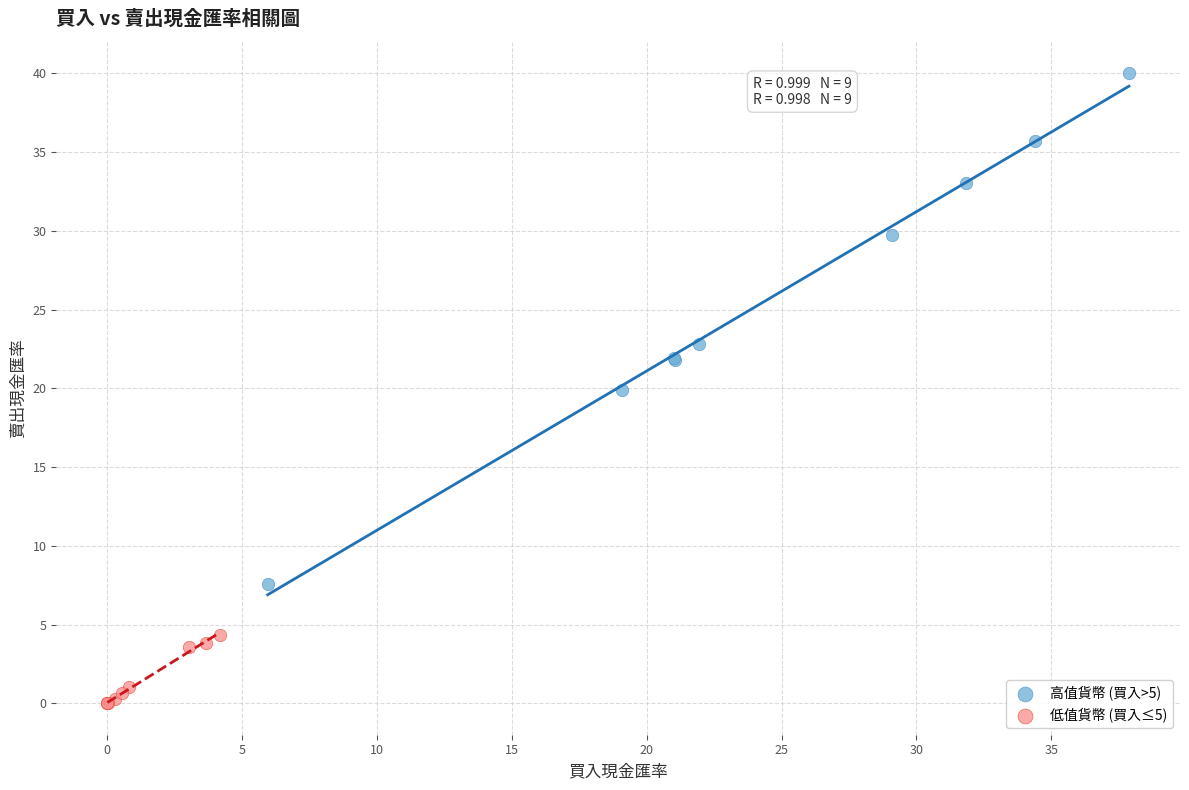

Which series contains the lowest Y value?

低值貨幣 (買入≤5)